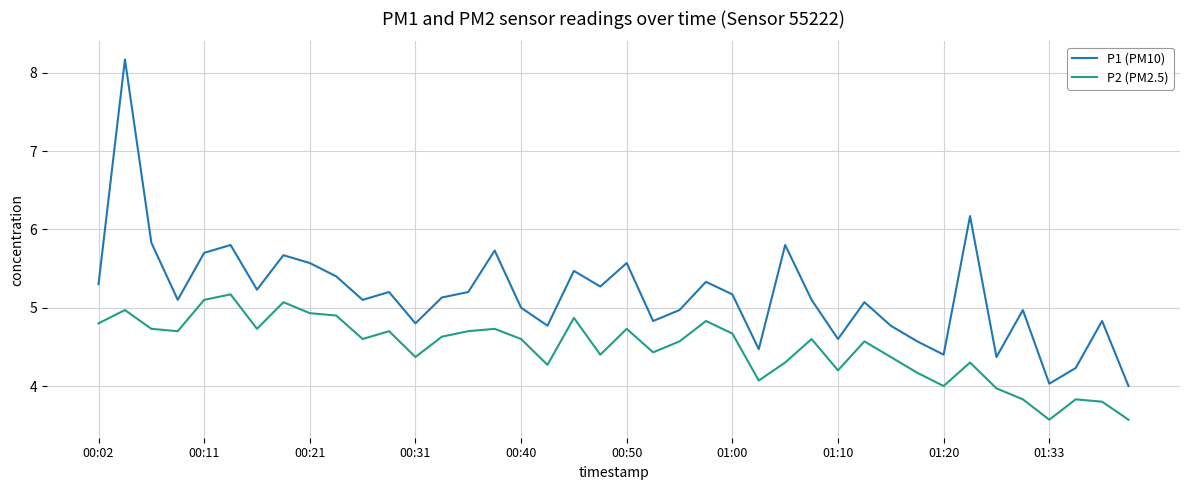

What are all the series names shown in the legend?

P1 (PM10), P2 (PM2.5)